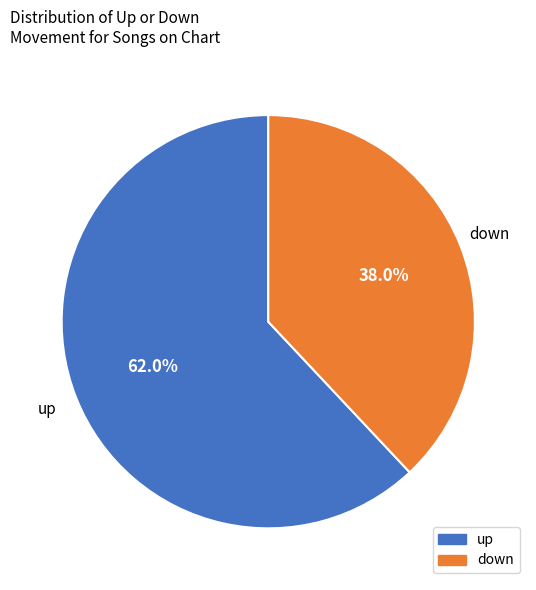

What is the total percentage of up and down?

100.0%